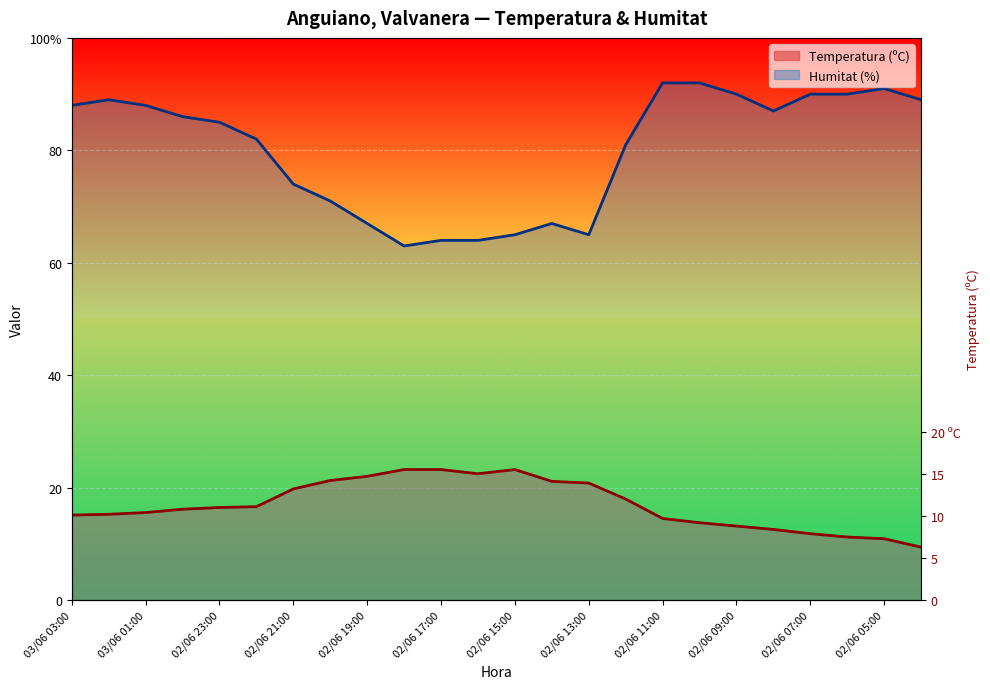

What is the difference between the maximum and minimum values in the Humitat (%) series?

29.0